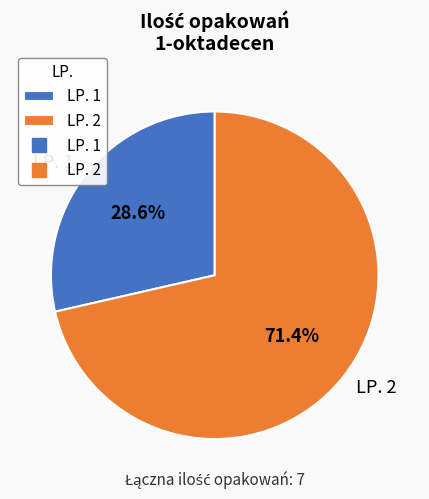

What is the largest slice in the pie chart?

LP. 2